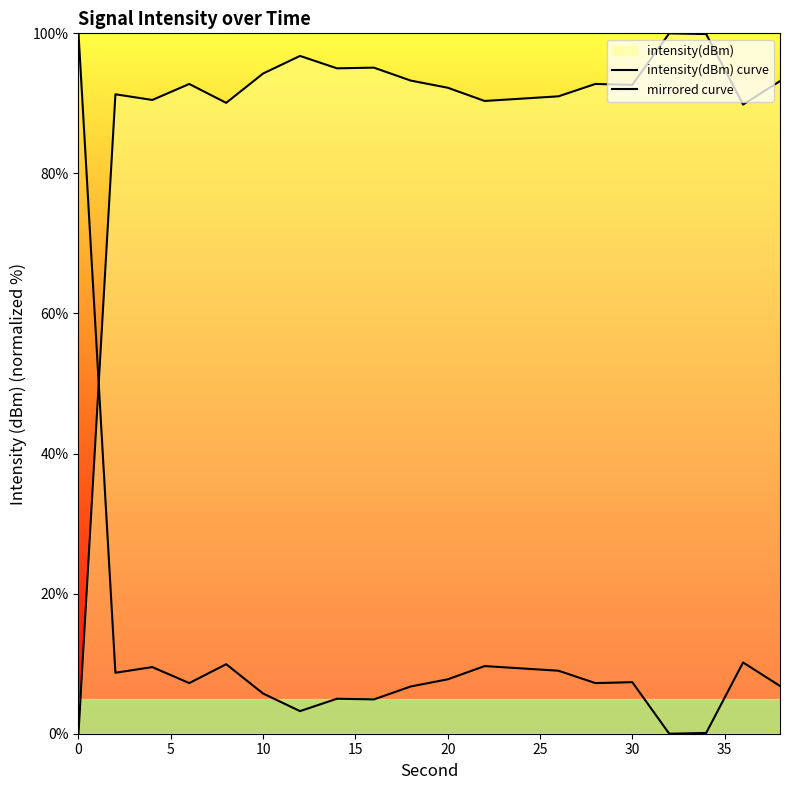

In mirrored curve, how many points are higher than both neighbors (excluding endpoints)?

6